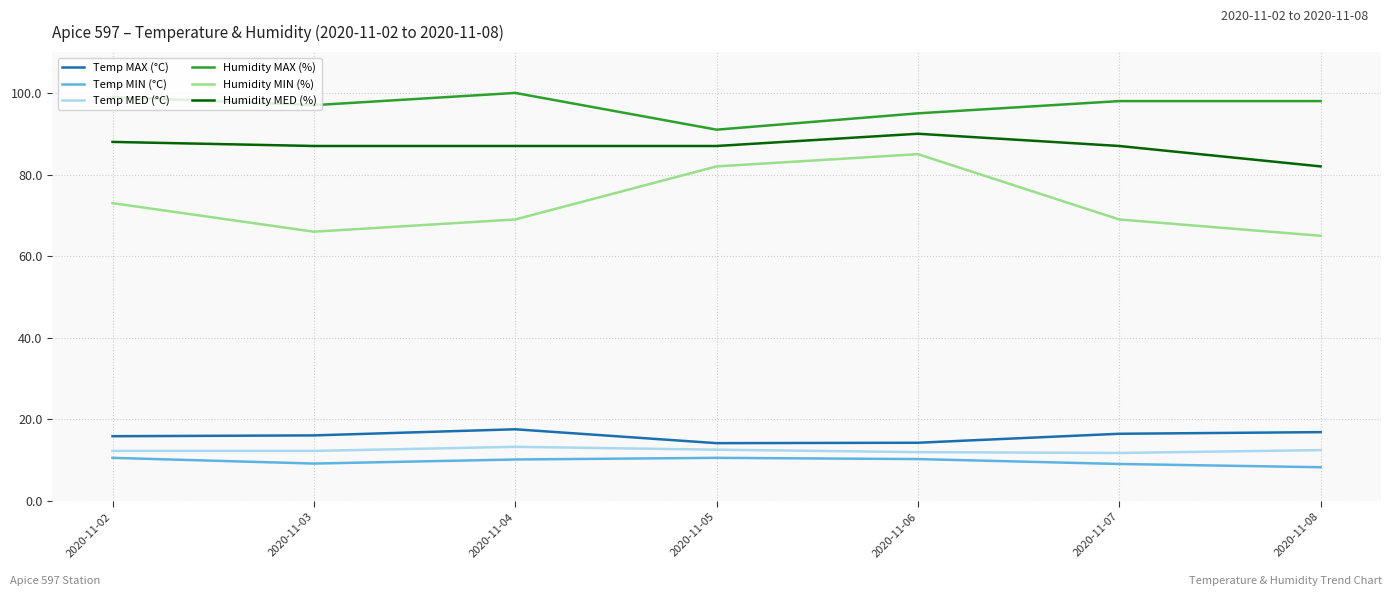

Which series changed the most between 2020-11-05 and 2020-11-07?

Humidity MIN (%)